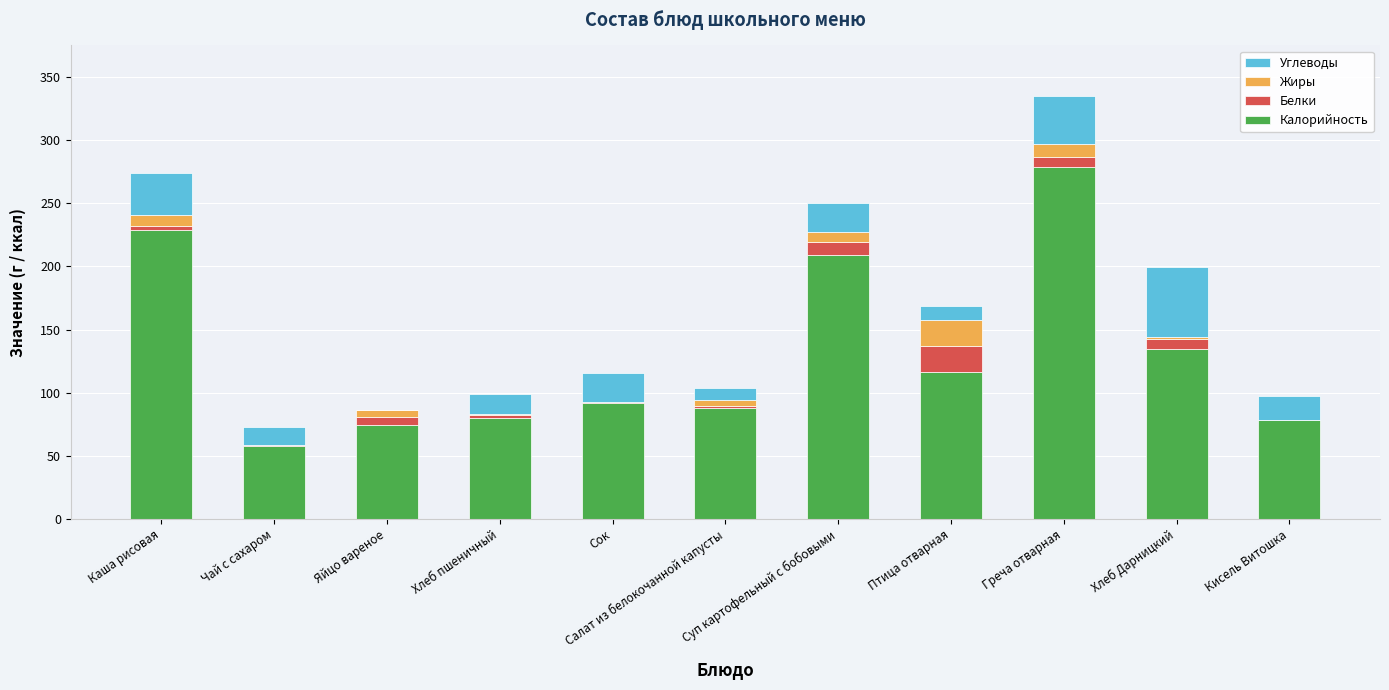

Where does the Калорийность series first go above 92?

Каша рисовая